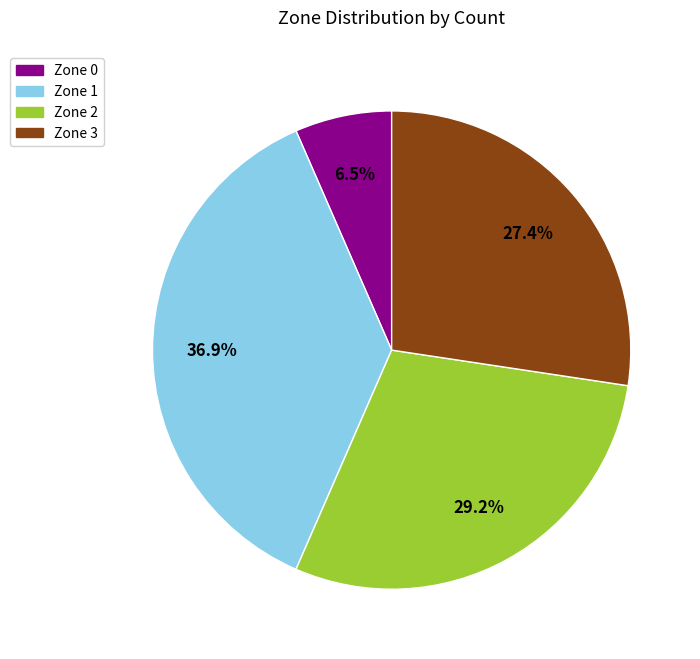

Does Zone 3 represent more than half of the total?

No